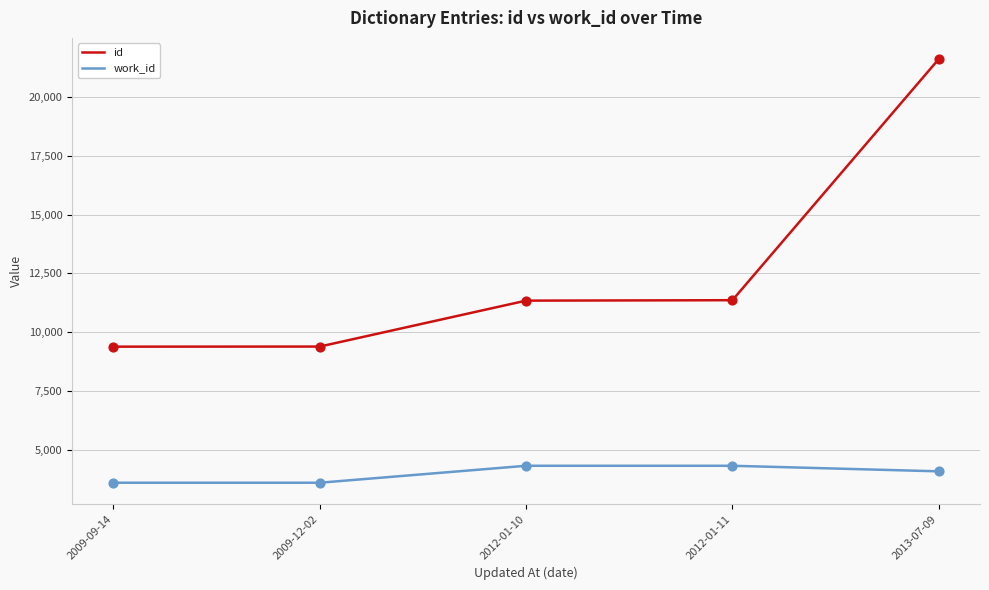

What is the difference between the highest and lowest values at 2012-01-10?

7007